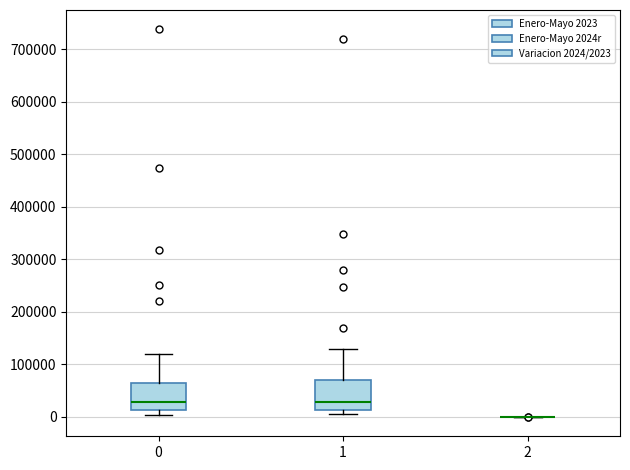

Reading left to right, transcribe this box plot: for each box, give where its median line is, the range the box spans, and where its two whiskers end, as read against the y-axis. The values are not printed on the chart, so give them approximately, as read against the axis.

0: median 30000, box 10000 to 60000, whiskers 0 to 120000
1: median 30000, box 10000 to 70000, whiskers 10000 (just below the box's lower edge) to 130000
2: box collapsed to a line at 0, whiskers 0 to 0